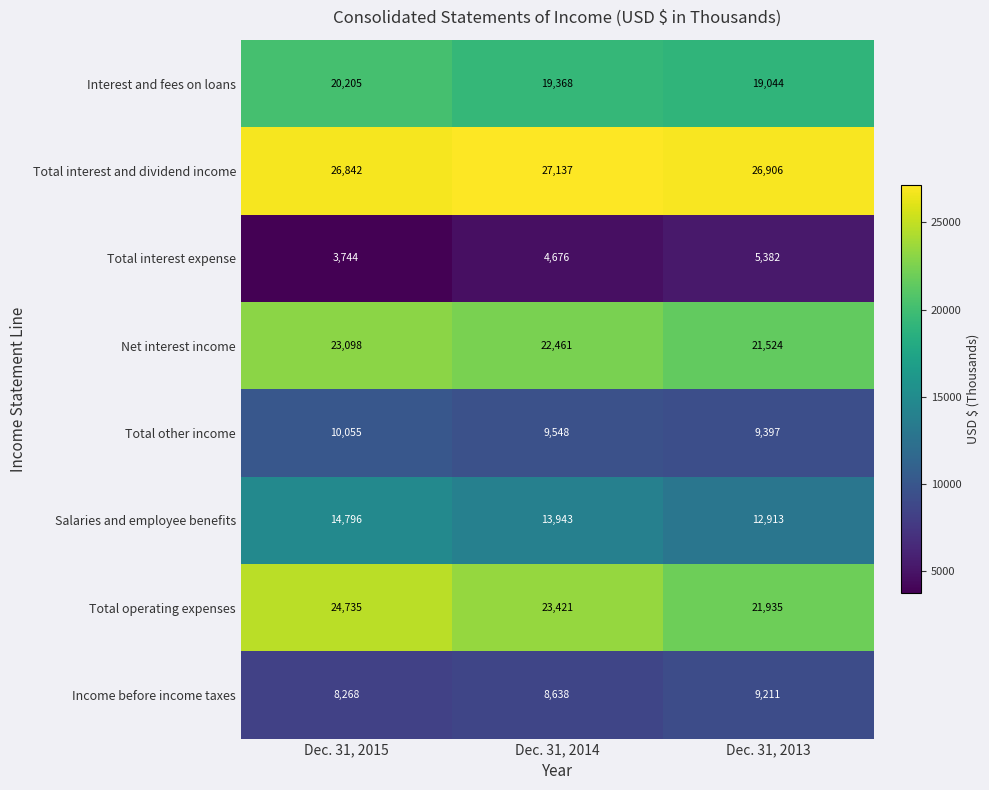

What is the greatest value displayed?

27137